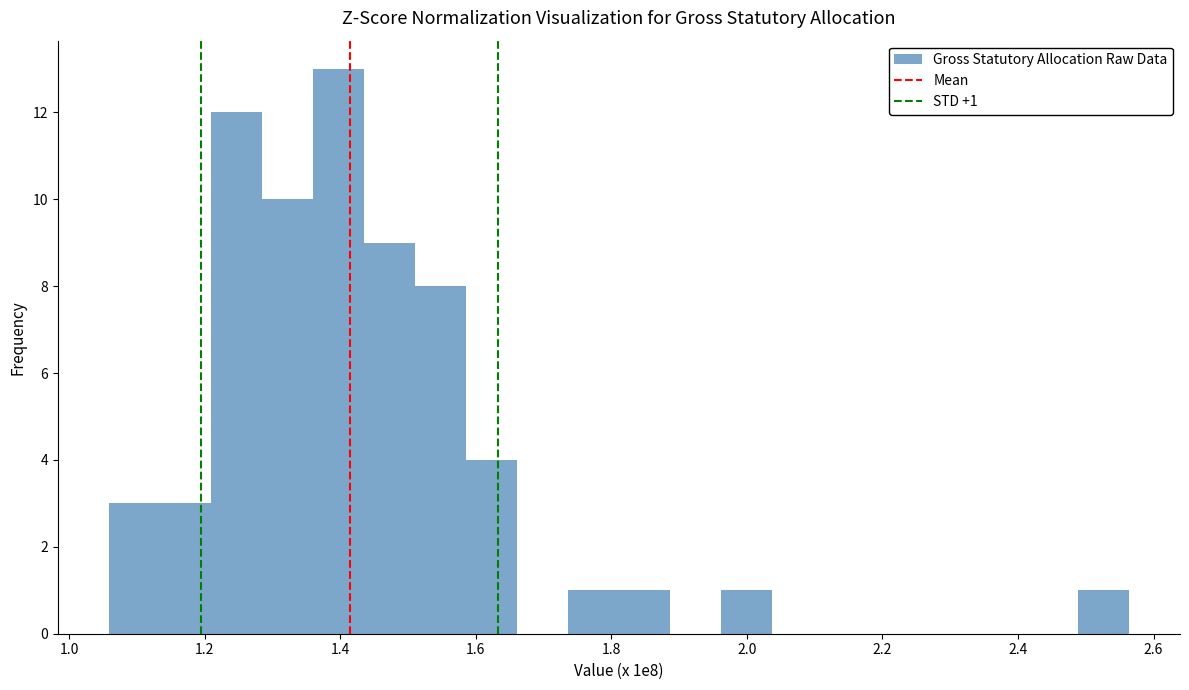

Read against the x-axis, roughly where is the centre of the tallest bar?

1.40